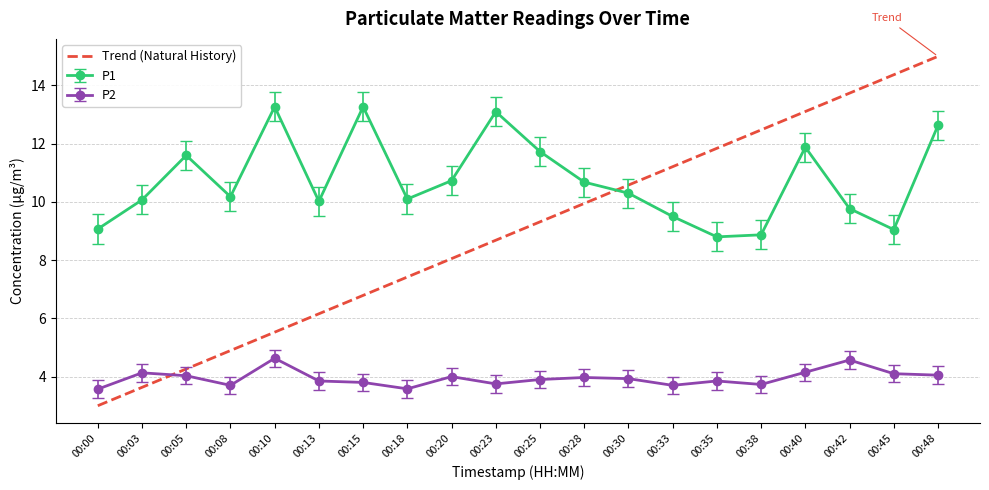

What is the difference between the maximum and minimum values in the P2 series?

1.1